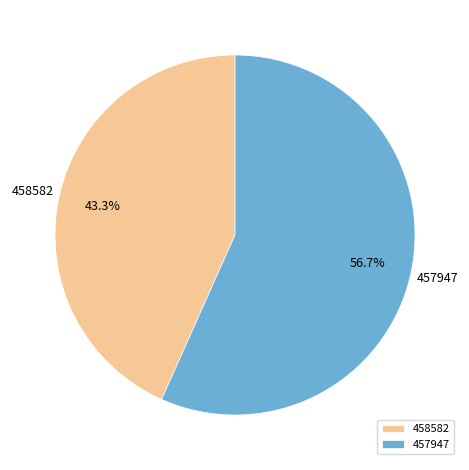

What is the ratio of the value at 457947 to the value at 458582?

1.3